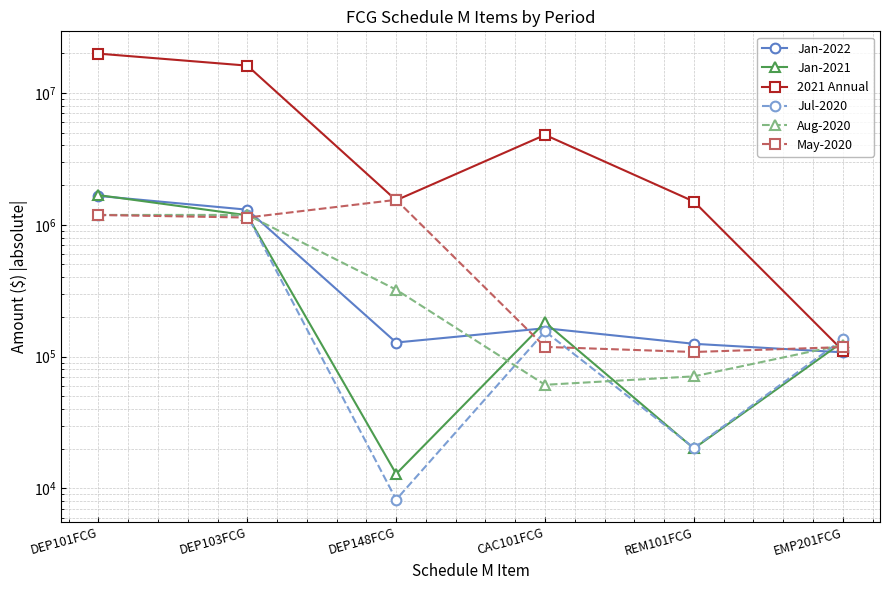

Which category has the lowest value across all series?

DEP148FCG